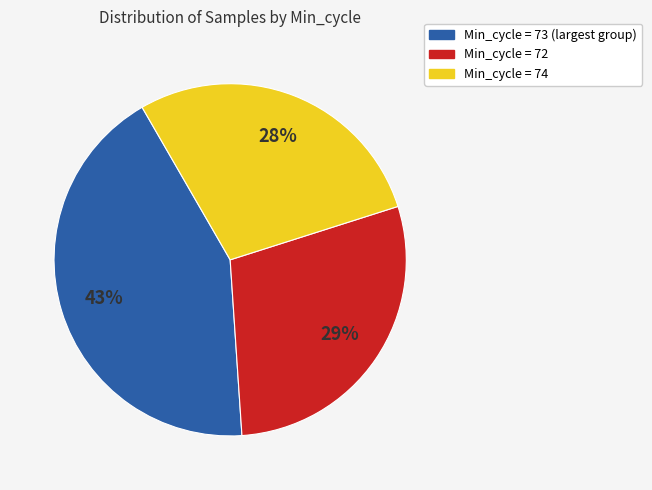

How many segments does this pie chart have?

3